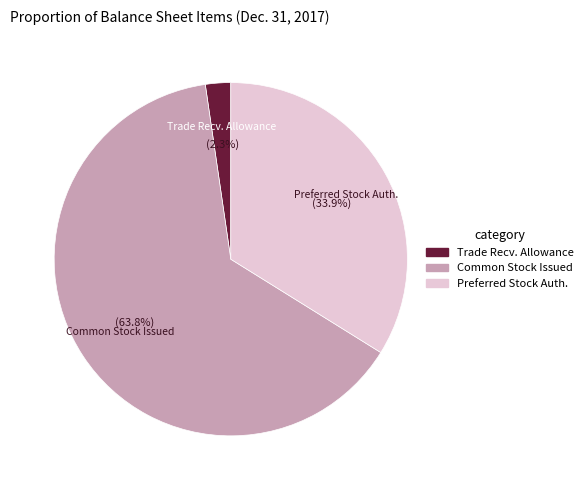

Rank the categories by value from highest to lowest.

Common Stock Issued, Preferred Stock Auth., Trade Recv. Allowance